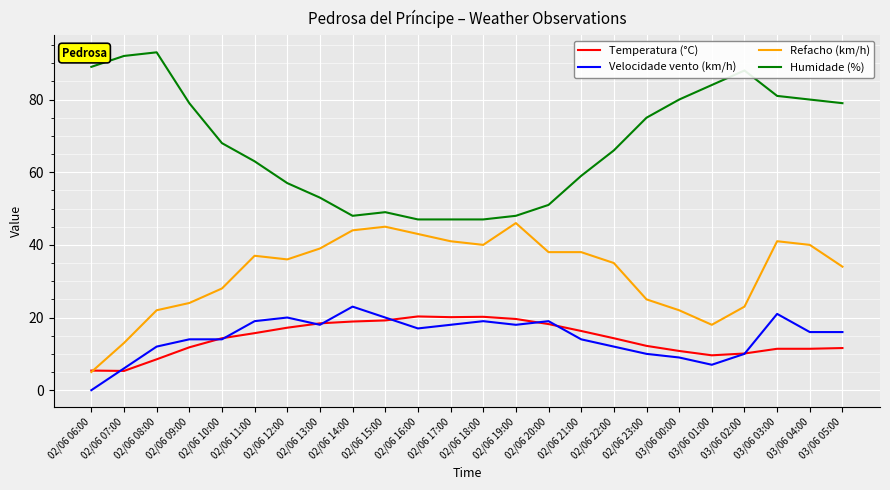

What is the maximum value shown in the chart?

93.0